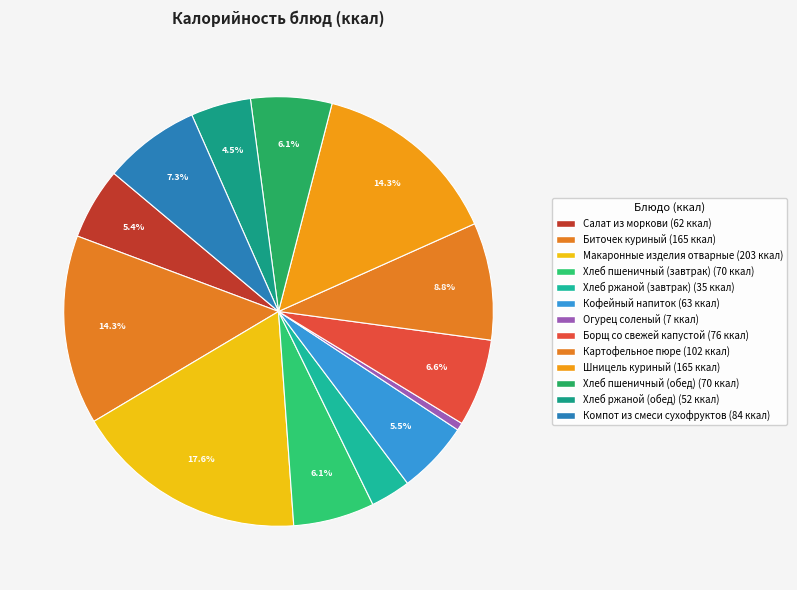

Combined, what portion of the pie is Борщ со свежей капустой and Хлеб ржаной (обед)?

11.1%